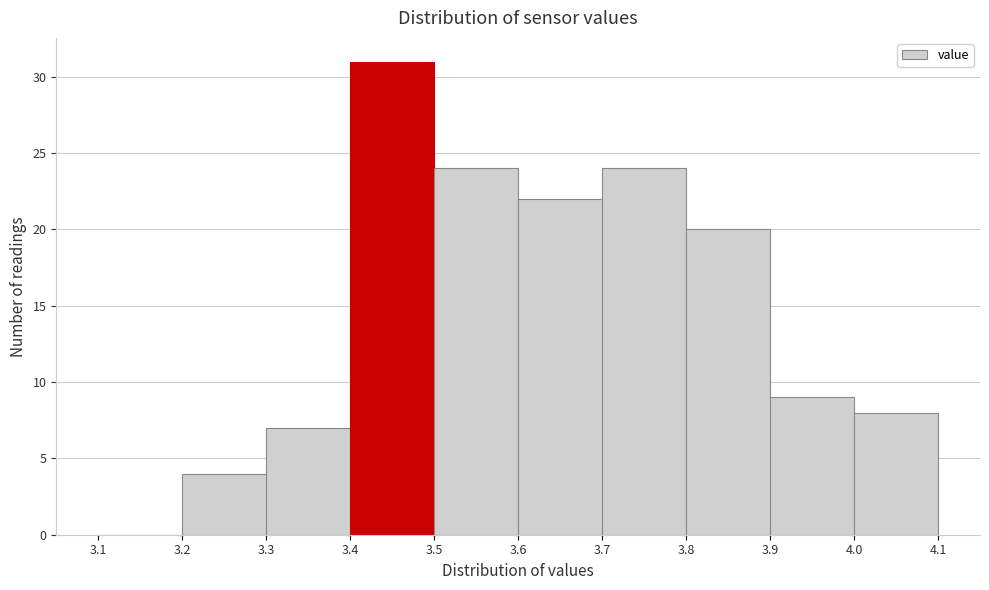

Reading left to right, transcribe this chart: for each bar, give the range it covers on the x-axis and its height. The values are not printed on the chart, so give them approximately, as read against the axis.

3.1 to 3.2: 0
3.2 to 3.3: 4
3.3 to 3.4: 7
3.4 to 3.5: 31
3.5 to 3.6: 24
3.6 to 3.7: 22
3.7 to 3.8: 24
3.8 to 3.9: 20
3.9 to 4.0: 9
4.0 to 4.1: 8